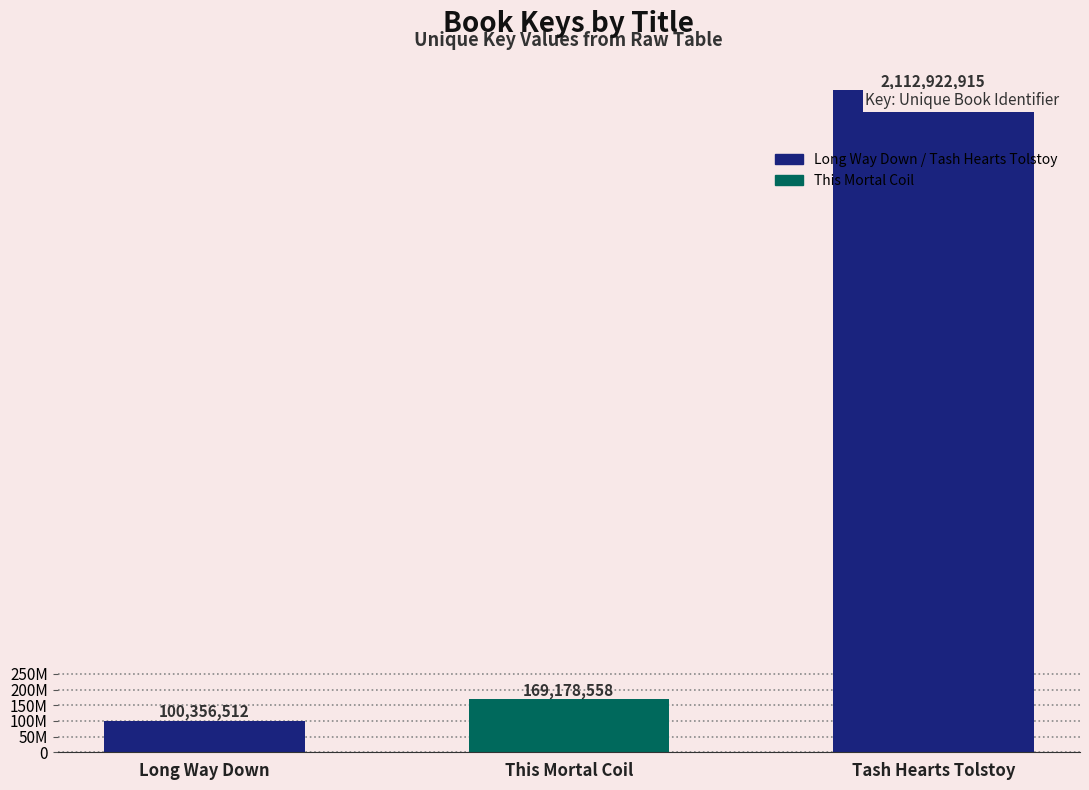

What is the difference between the maximum and second lowest values?

1943744357